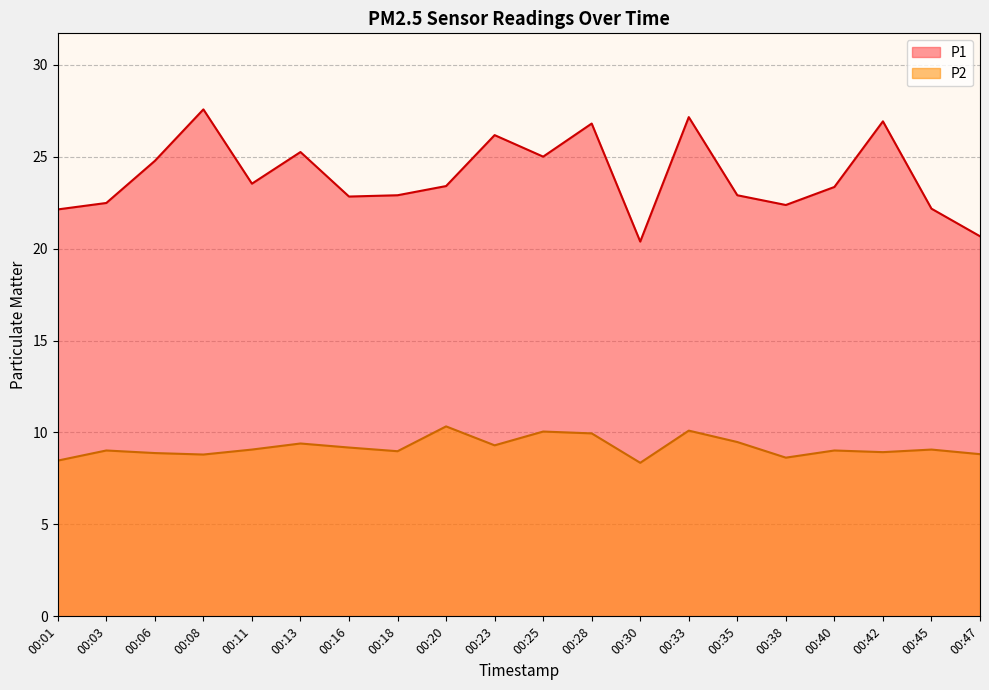

True or false: P2 and P1 intersect in this chart.

False